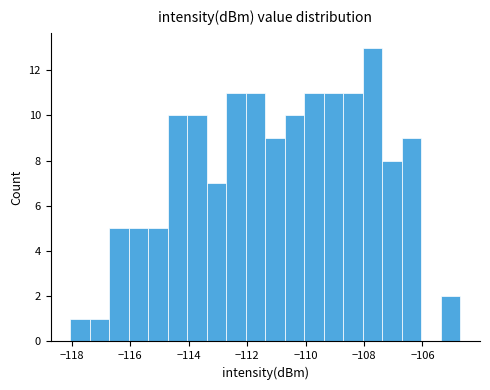

Around what value on the x-axis is the tallest bar? Give the approximate position of its centre, as read against the axis.

-107.8